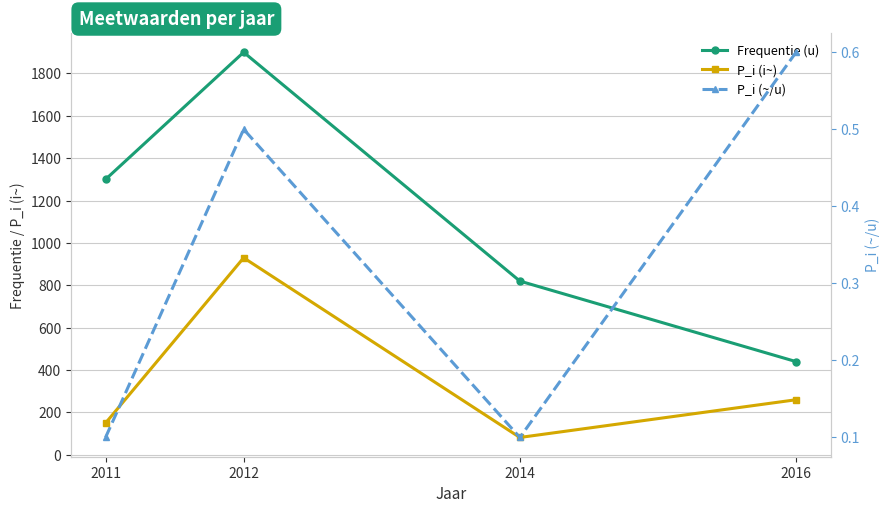

Which category has the highest value in the P_i (i~) series?

2012